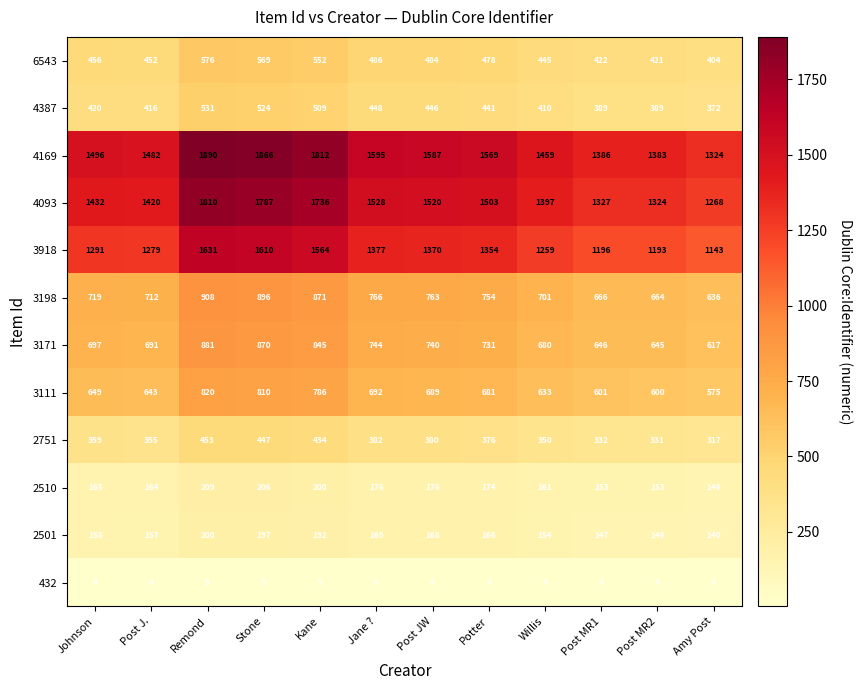

What is the approximate value of 6543 at Post J.?

452